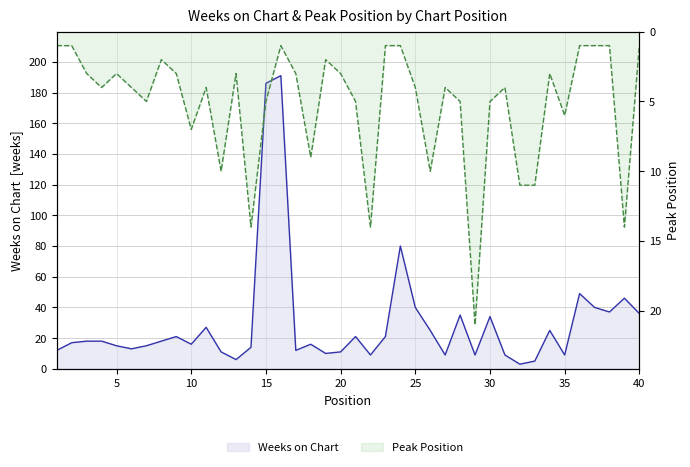

At how many categories does at least one series exceed 59?

3